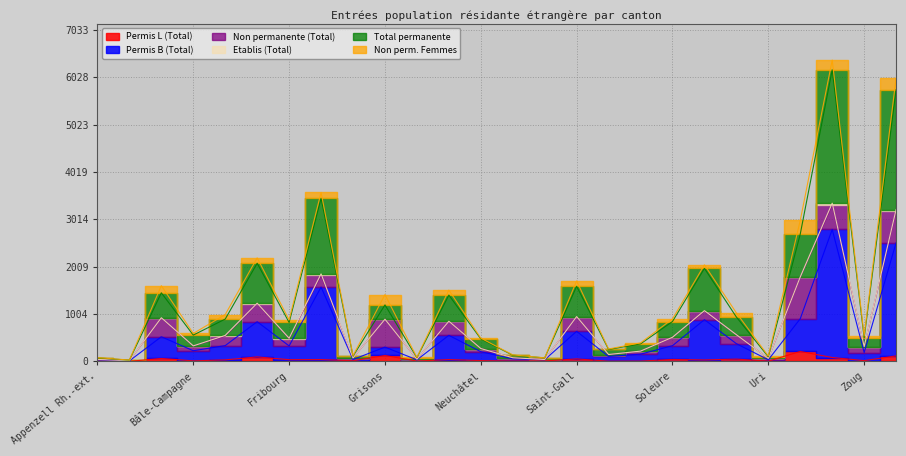

Where does the Permis B (Total) series first go above 327?

Argovie